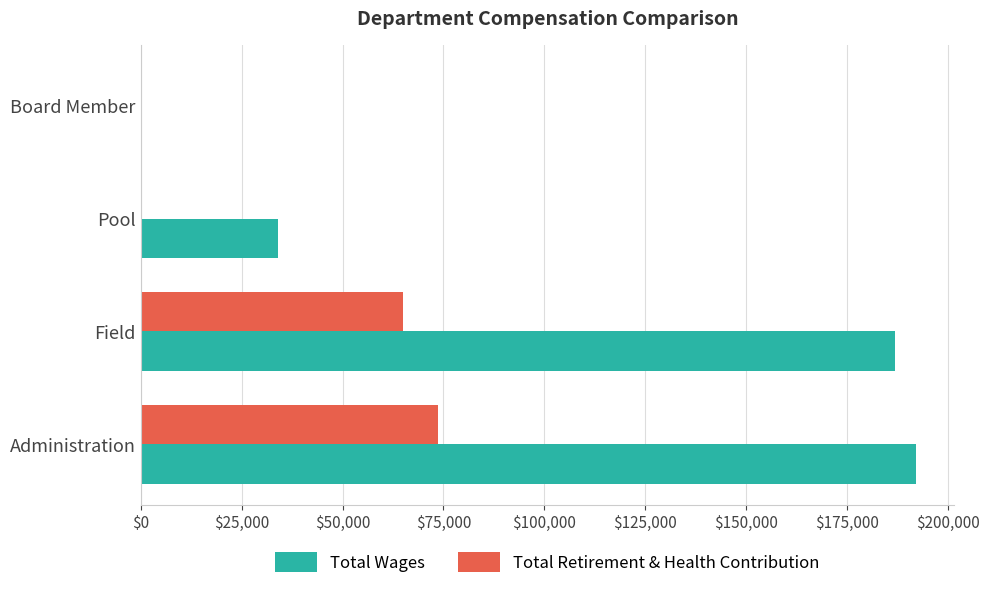

Which series has the largest range (max minus min)?

Total Wages